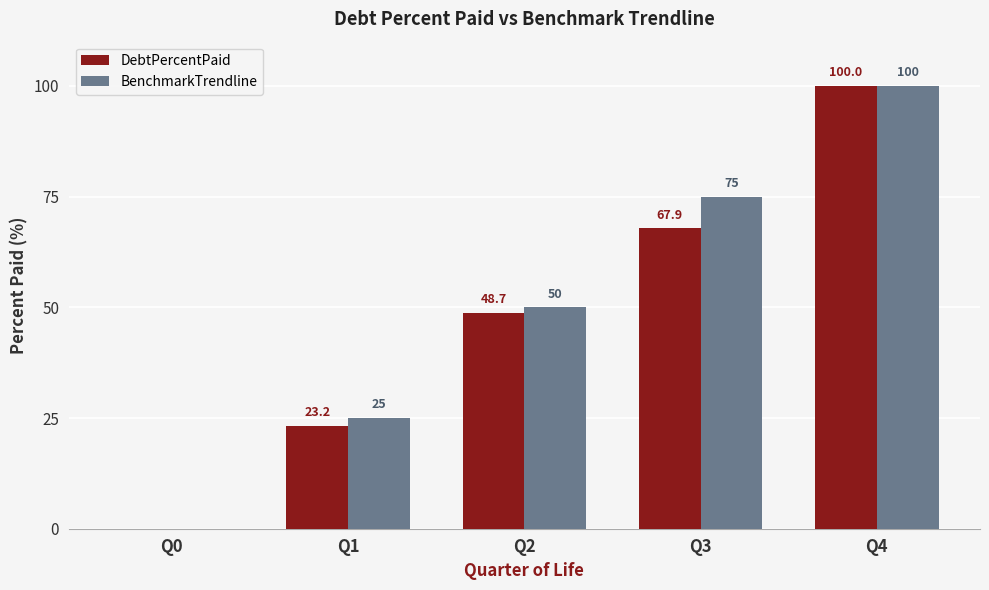

Is the value of DebtPercentPaid at Q0 greater than the value of BenchmarkTrendline at Q1?

No